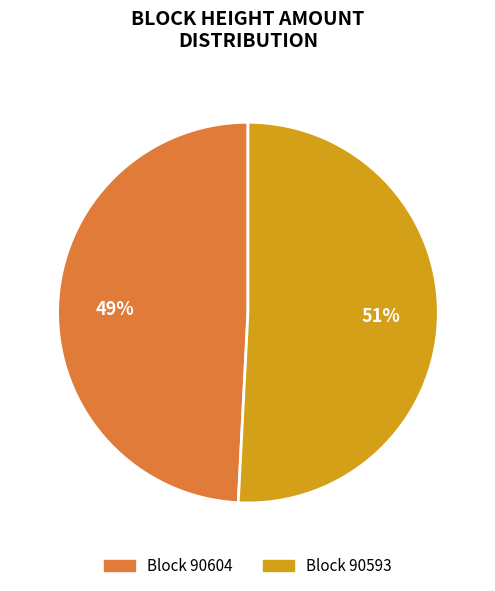

Does any single category account for the majority?

Yes